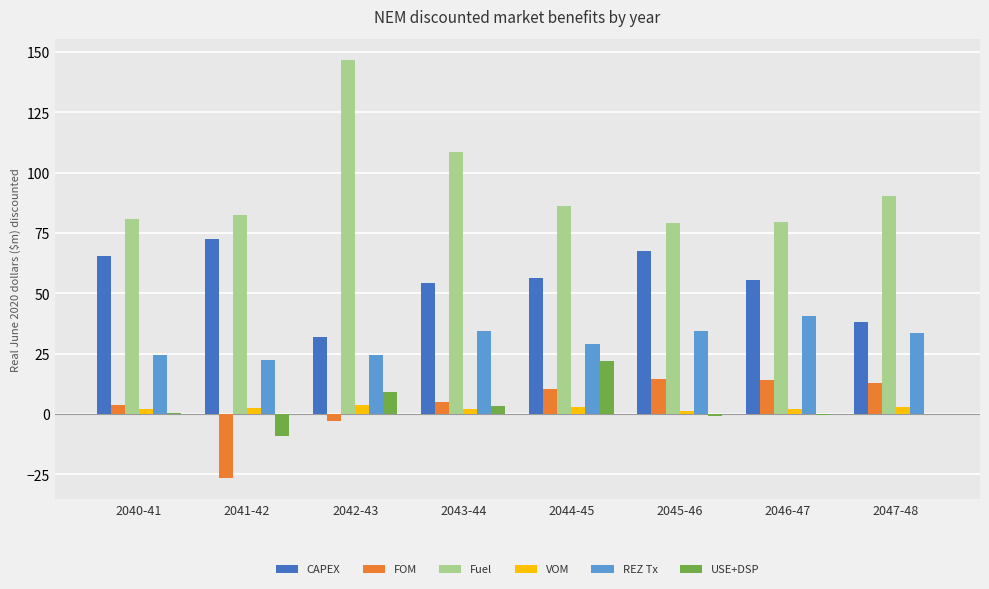

What is the greatest value displayed?

146.7